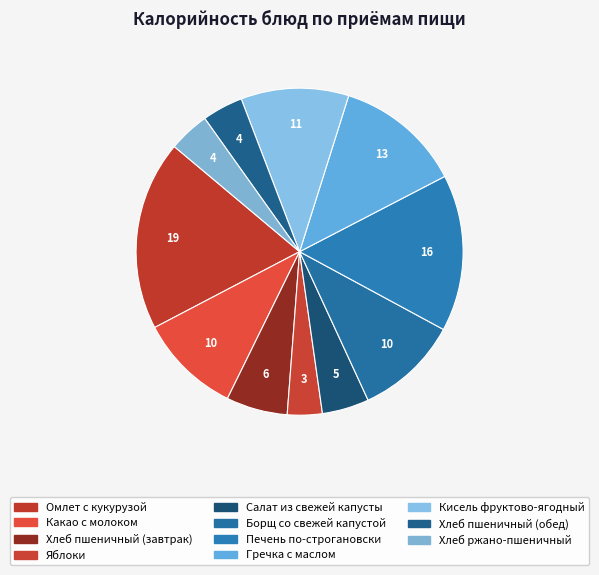

Is it true that Гречка с маслом is 4% of the pie?

False